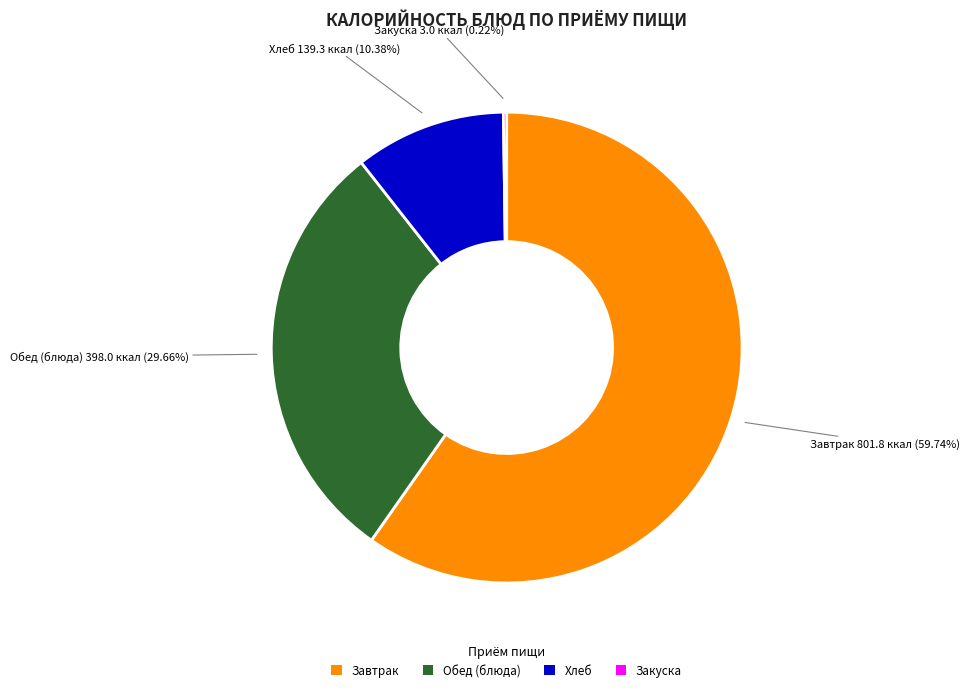

Is there any slice that represents more than half of the pie?

Yes